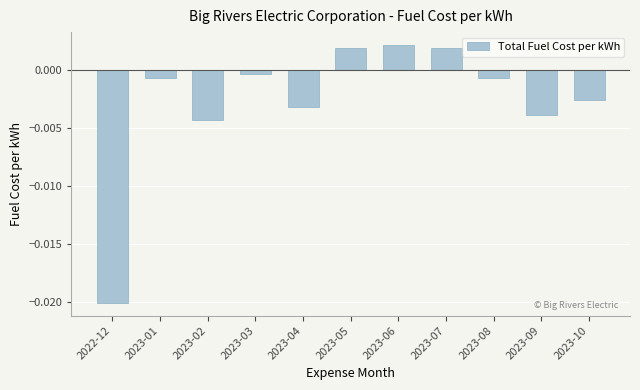

What is the label of the 4th bar from the left?

2023-03